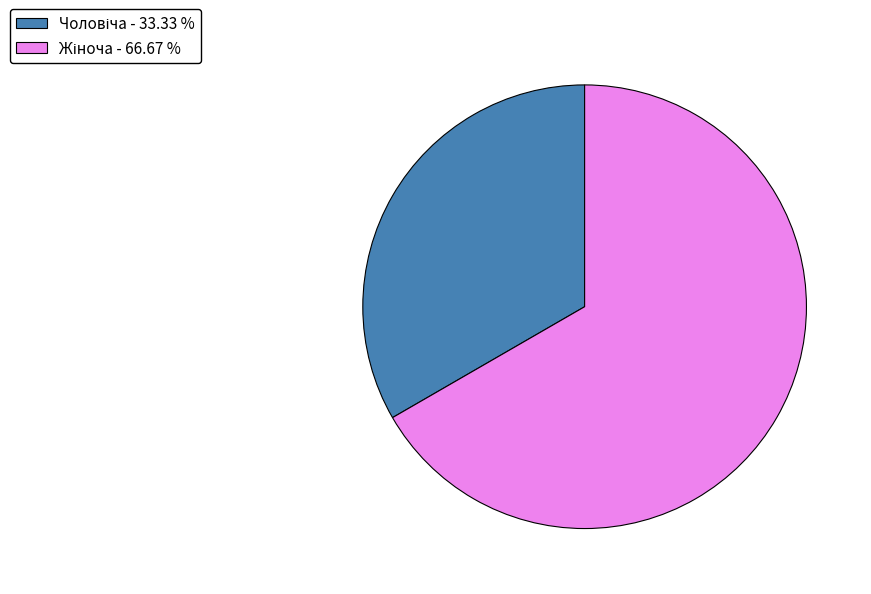

Is there a majority slice in this chart?

Yes